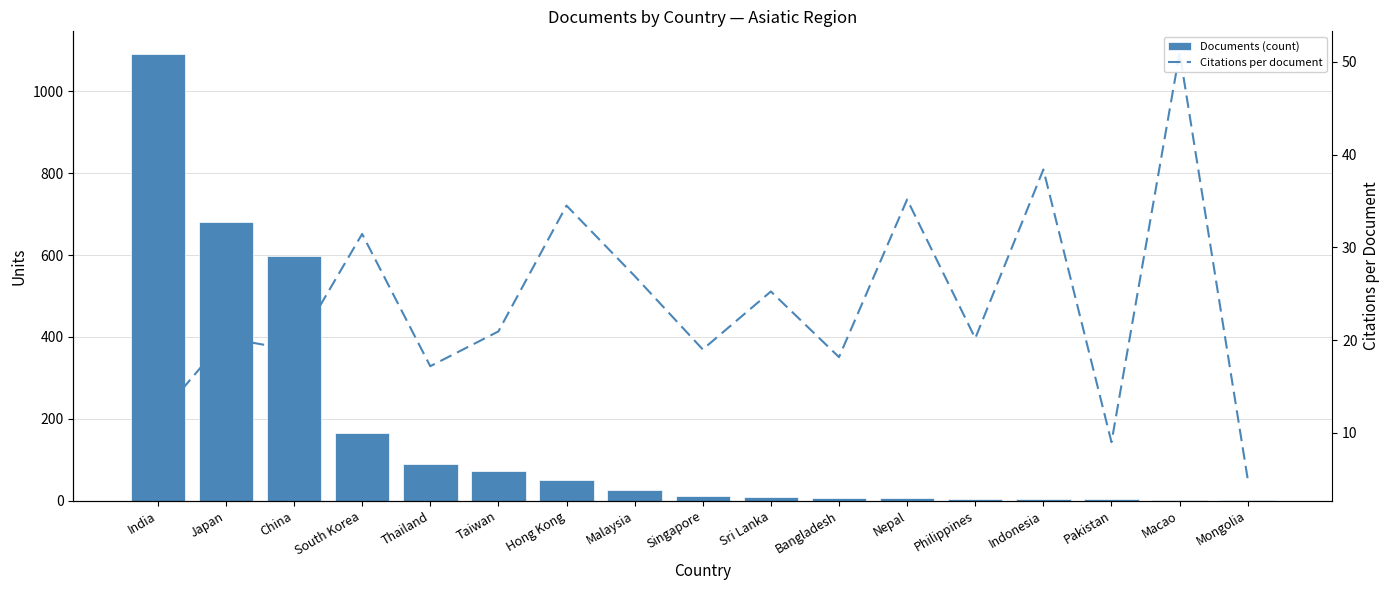

At which category does the chart reach its peak across all series?

India